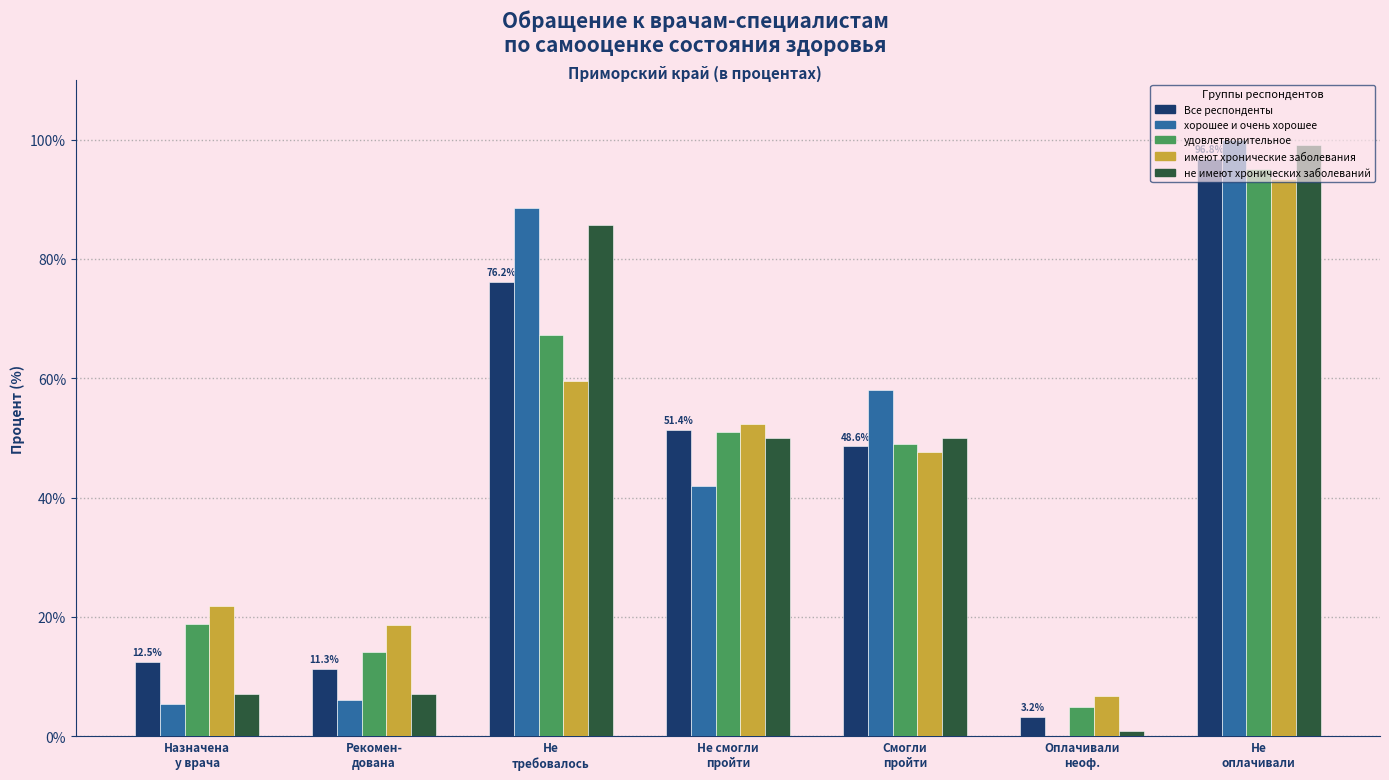

What is the sum of all хорошее и очень хорошее values?

300.0